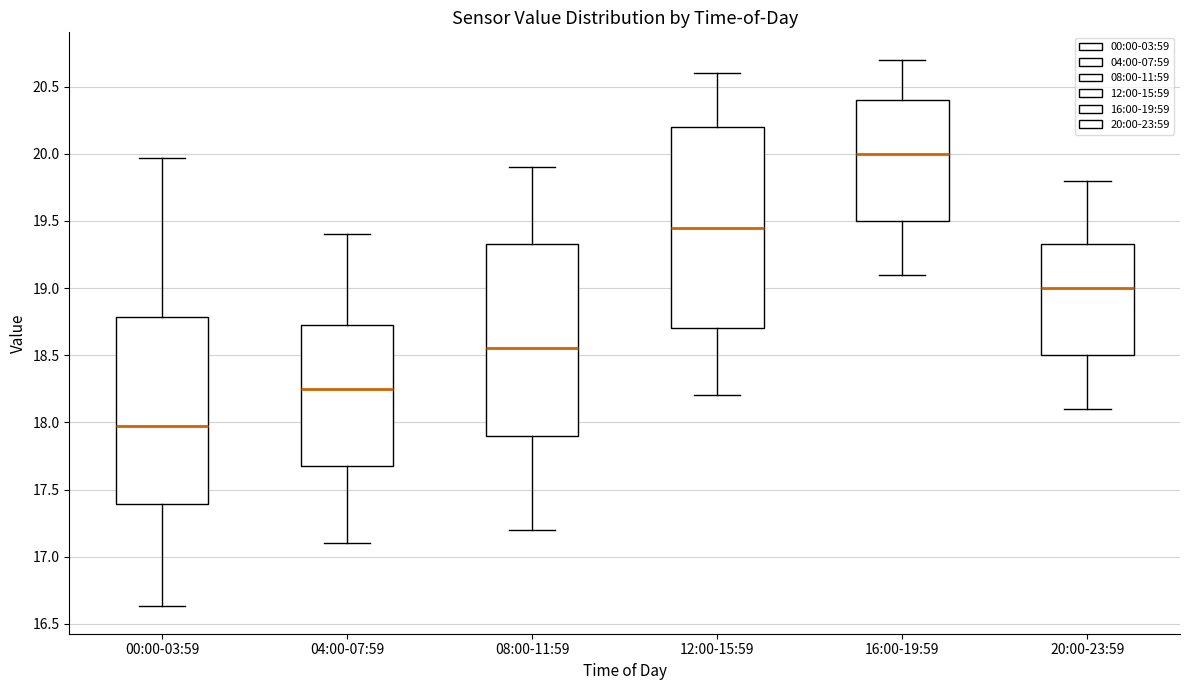

Reading left to right, transcribe this box plot: for each box, give where its median line is, the range the box spans, and where its two whiskers end, as read against the y-axis. The values are not printed on the chart, so give them approximately, as read against the axis.

00:00-03:59: median 17.95, box 17.40 to 18.80, whiskers 16.65 to 19.95
04:00-07:59: median 18.25, box 17.70 to 18.75, whiskers 17.10 to 19.40
08:00-11:59: median 18.55, box 17.90 to 19.35, whiskers 17.20 to 19.90
12:00-15:59: median 19.45, box 18.70 to 20.20, whiskers 18.20 to 20.60
16:00-19:59: median 20.00, box 19.50 to 20.40, whiskers 19.10 to 20.70
20:00-23:59: median 19.00, box 18.50 to 19.35, whiskers 18.10 to 19.80